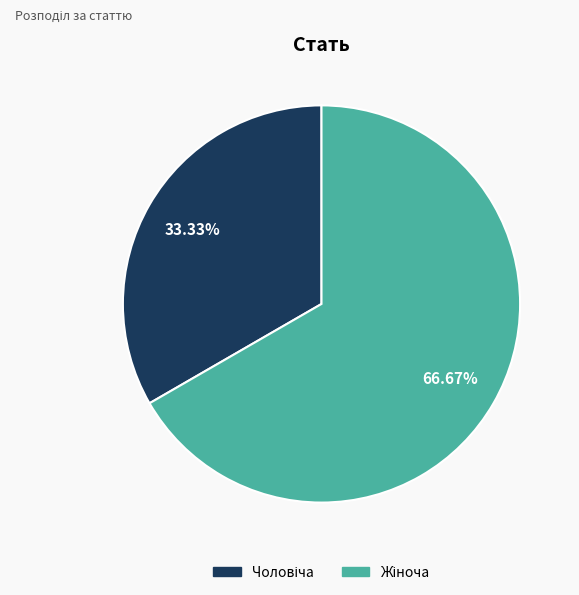

Is there a majority slice in this chart?

Yes